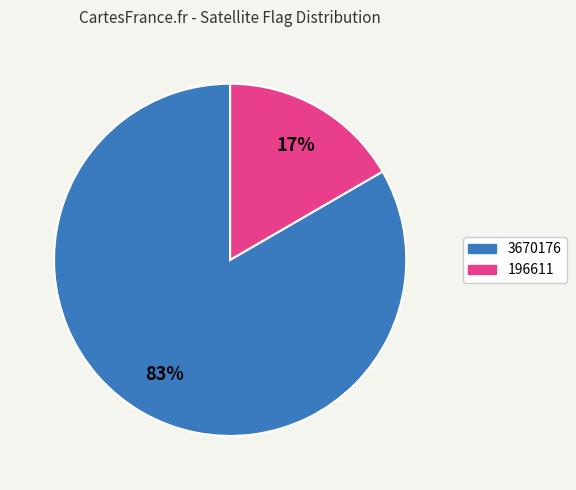

Which slice represents more than half of the pie?

3670176